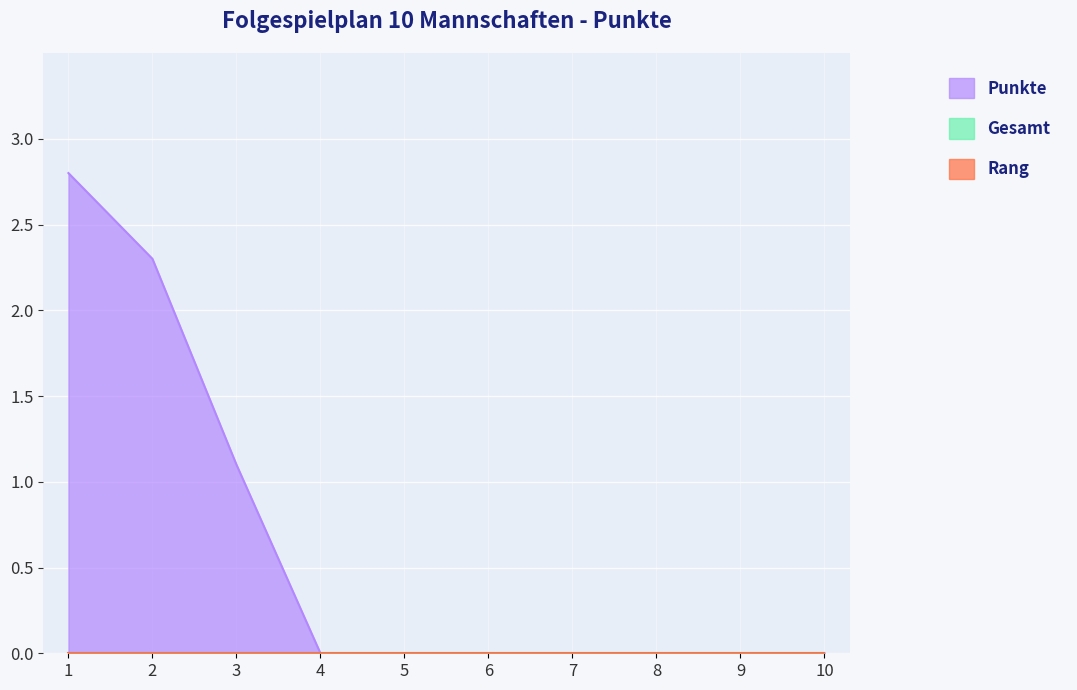

Reading right to left, transcribe all the data shown in this chart.

Punkte: 0.0	0.0	0.0	0.0	0.0	0.0	0.0	1.1	2.3	2.8
Gesamt: 0.0	0.0	0.0	0.0	0.0	0.0	0.0	0.0	0.0	0.0
Rang: 0.0	0.0	0.0	0.0	0.0	0.0	0.0	0.0	0.0	0.0